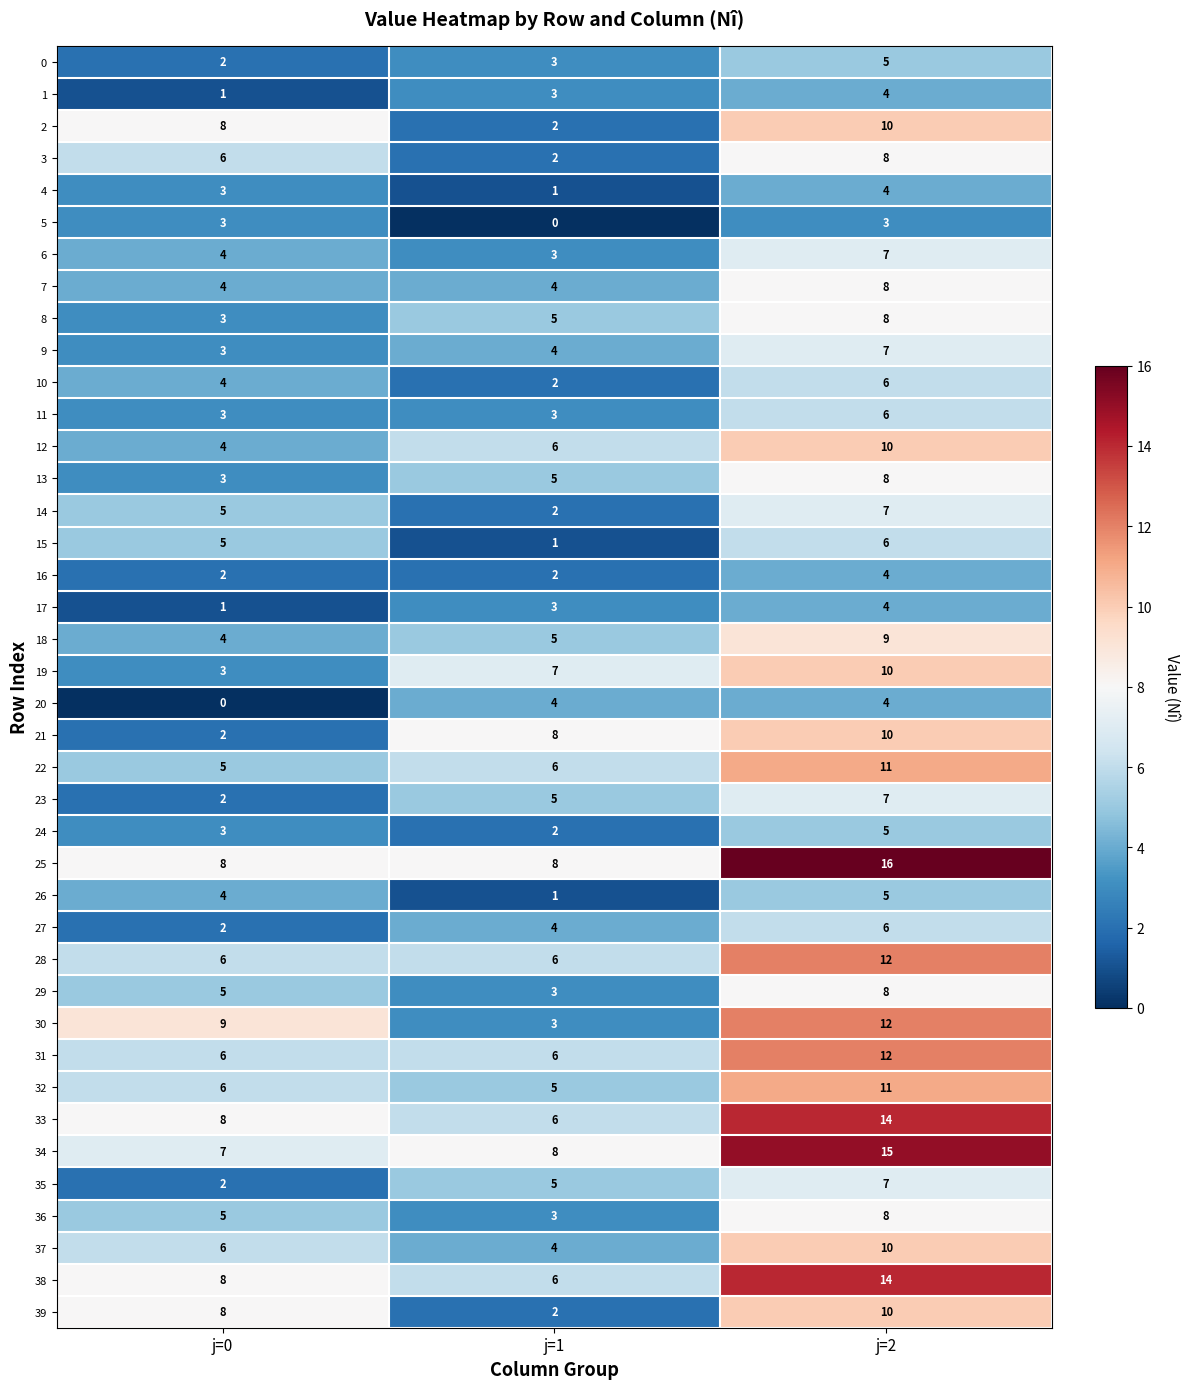

Read the 39 value at j=0.

8